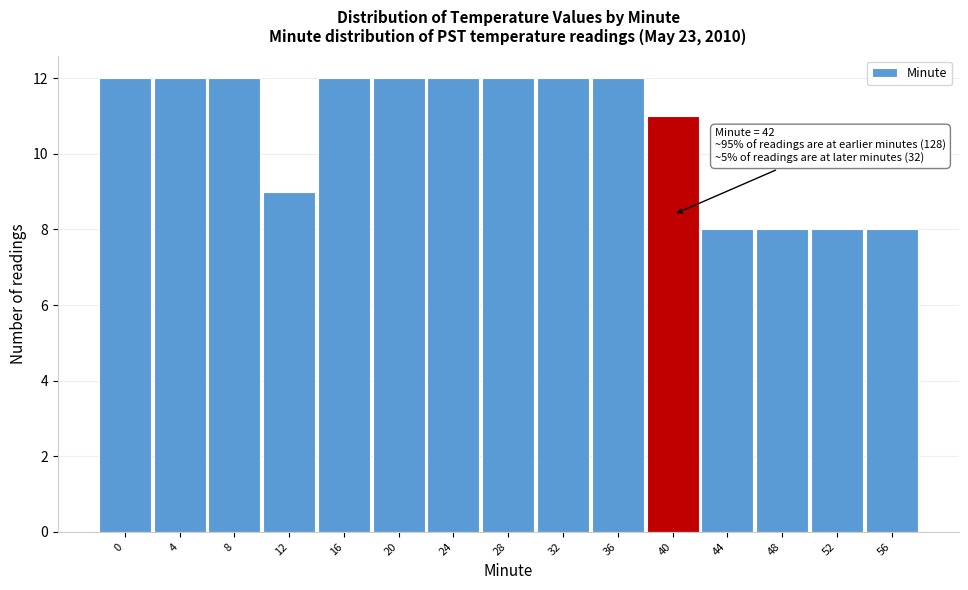

Reading left to right, what are all the values shown in this chart?

0=12	4=12	8=12	12=9	16=12	20=12	24=12	28=12	32=12	36=12	40=11	44=8	48=8	52=8	56=8